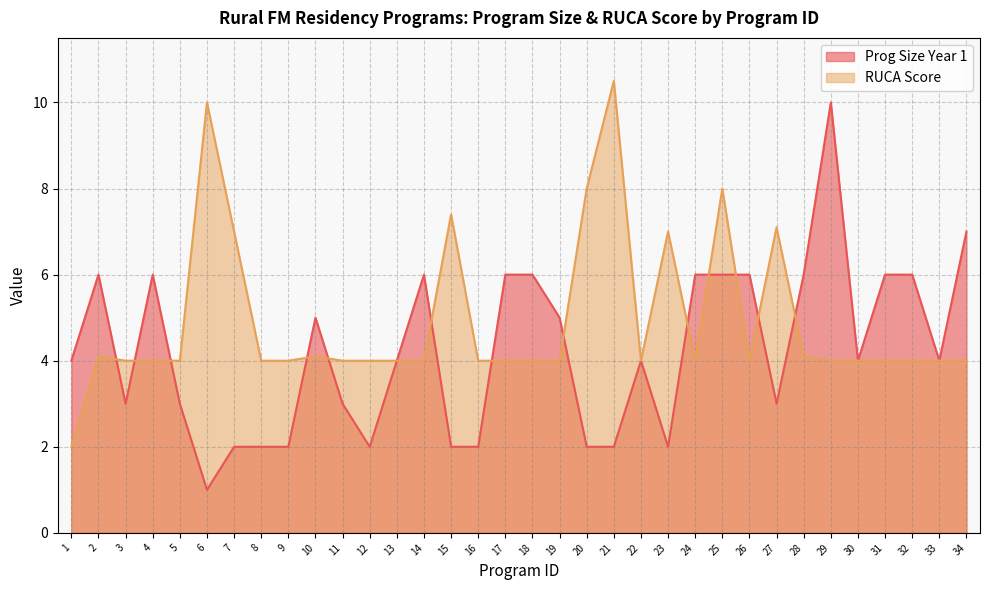

Count the number of categories in the chart.

34